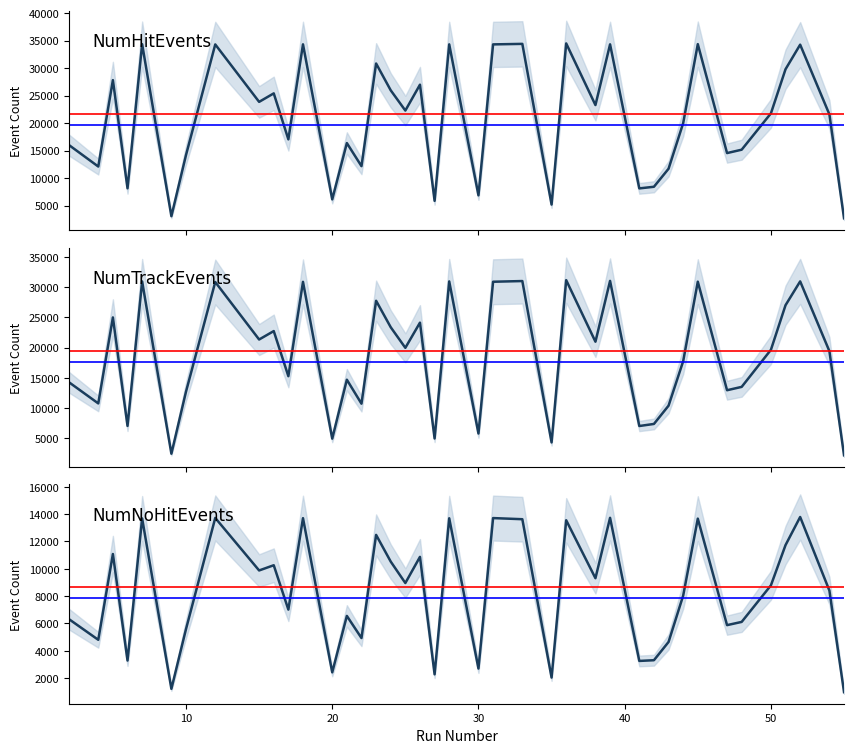

Count the number of categories in the chart.

40